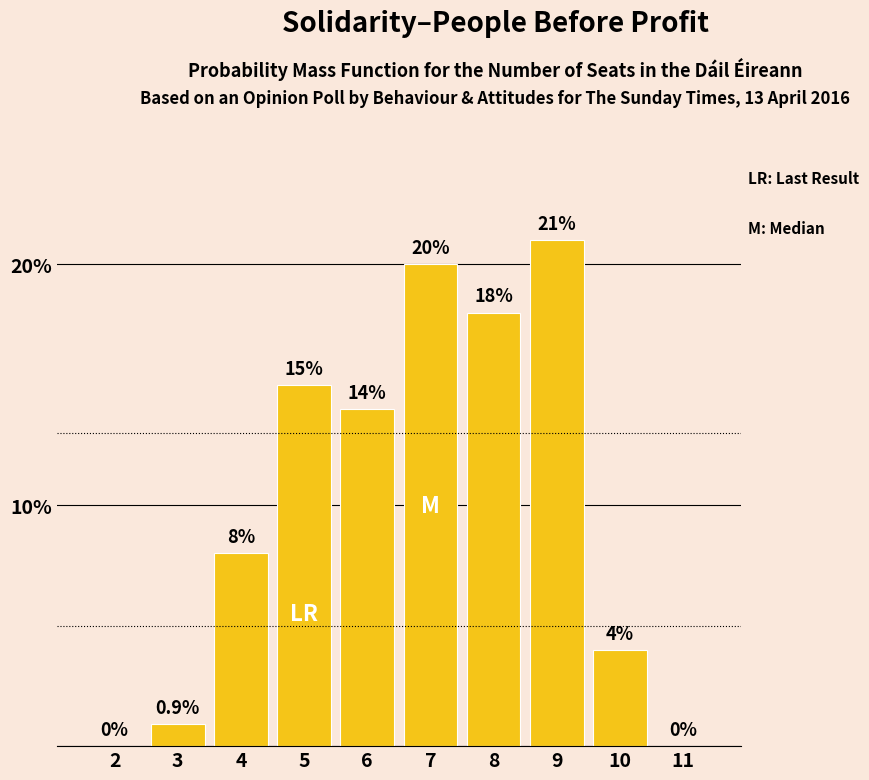

Reading left to right, list all the values displayed in this chart.

2=0.0	3=0.9	4=8.0	5=15.0	6=14.0	7=20.0	8=18.0	9=21.0	10=4.0	11=0.0